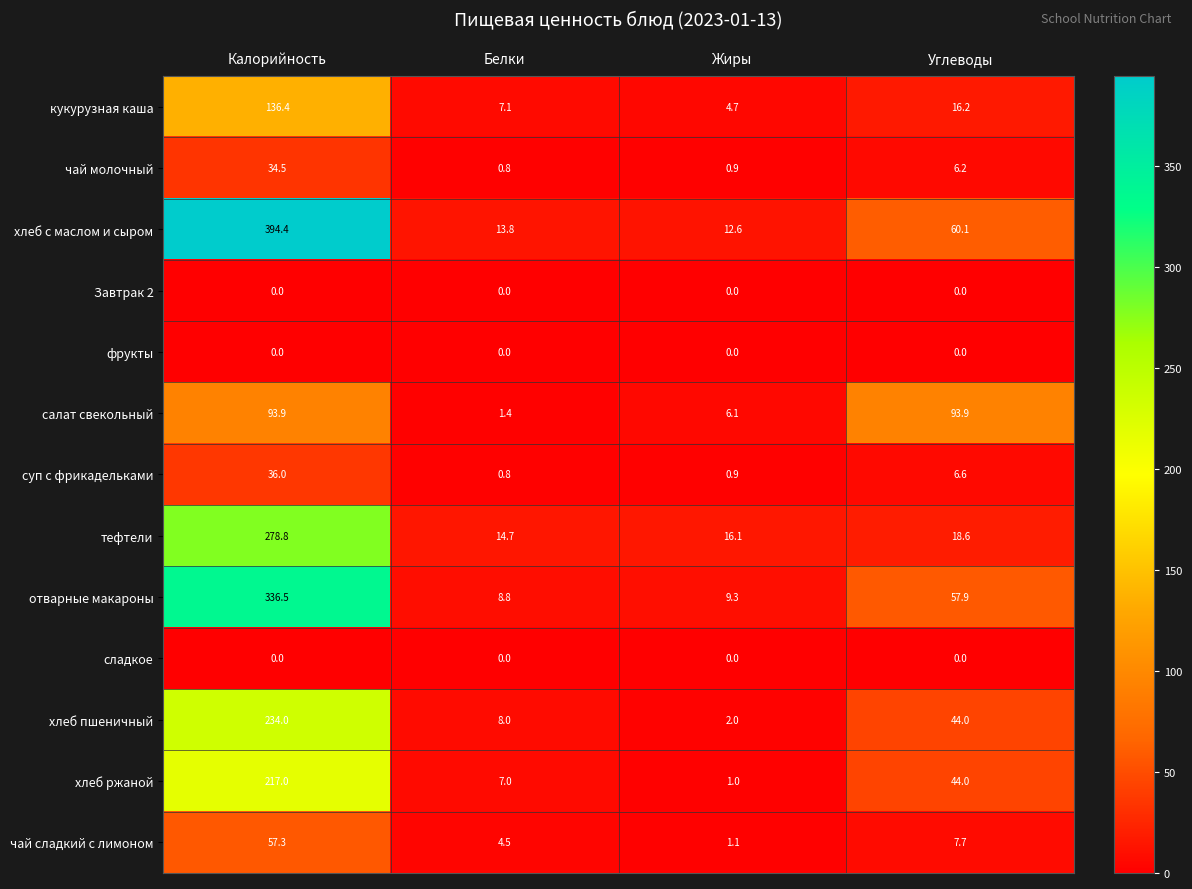

Between Калорийность and Углеводы, which series saw the biggest shift?

хлеб с маслом и сыром